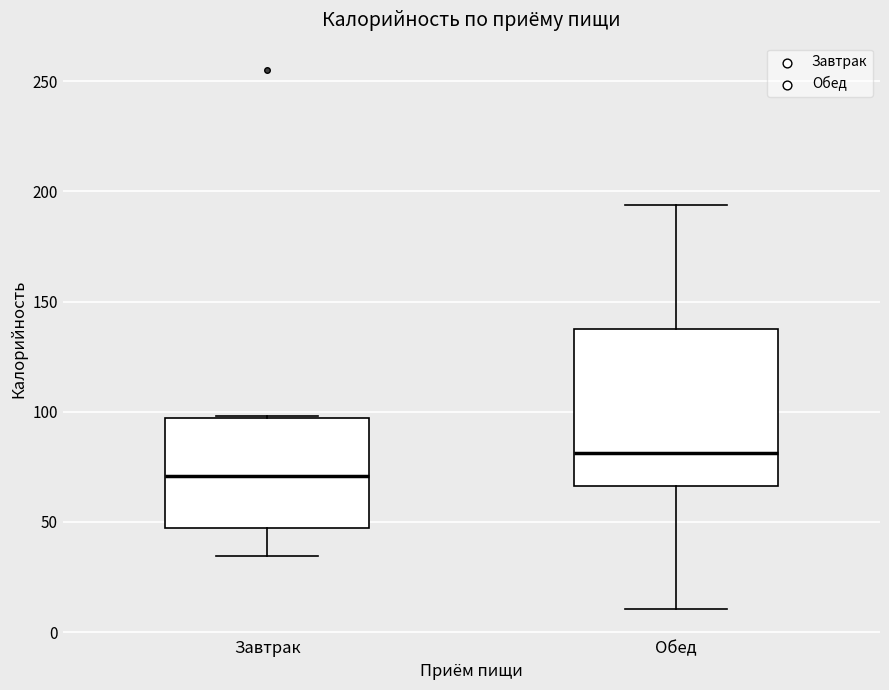

Reading left to right, read every box against the y-axis: the position of its median line, the range the box covers, and the ends of its whiskers. The values are not printed on the chart, so give them approximately, as read against the axis.

Завтрак: median 70, box 45 to 95, whiskers 35 to 100
Обед: median 80, box 65 to 140, whiskers 10 to 195